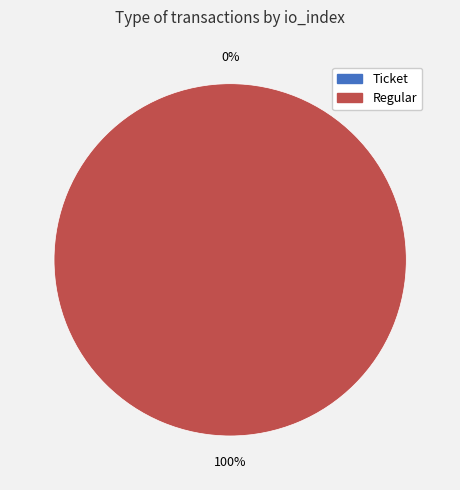

Rank the categories by value from lowest to highest.

Ticket, Regular